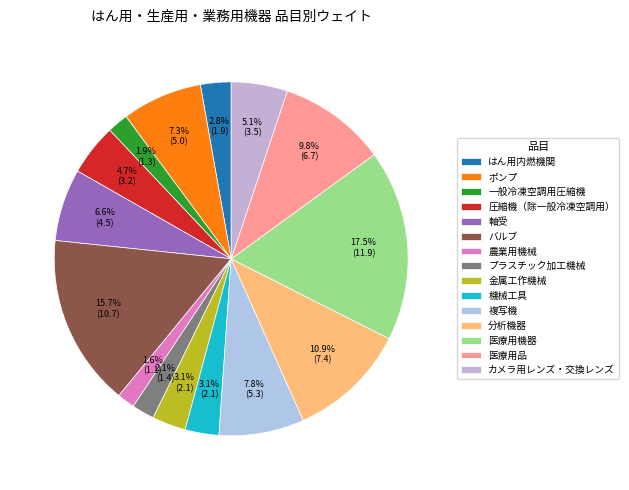

Which has a higher value, 医療用品 or 分析機器?

分析機器